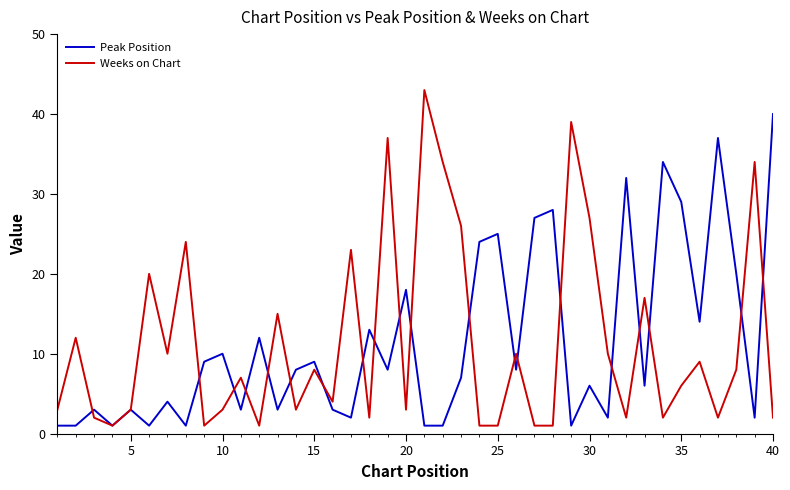

What is the average value of the Weeks on Chart series?

11